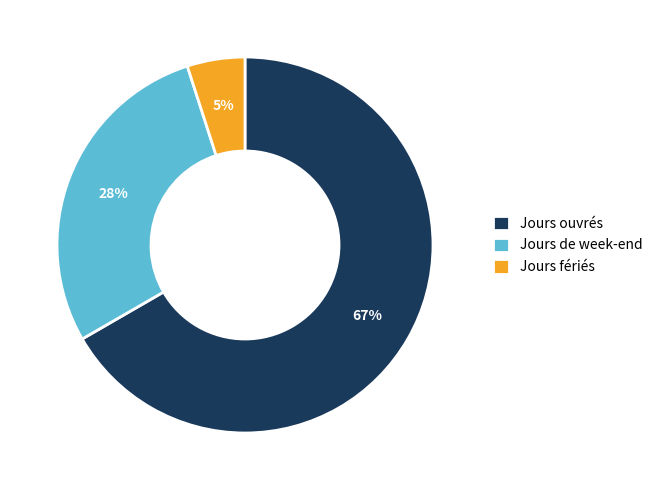

The Jours fériés slice represents 17% of the pie. True or false?

False